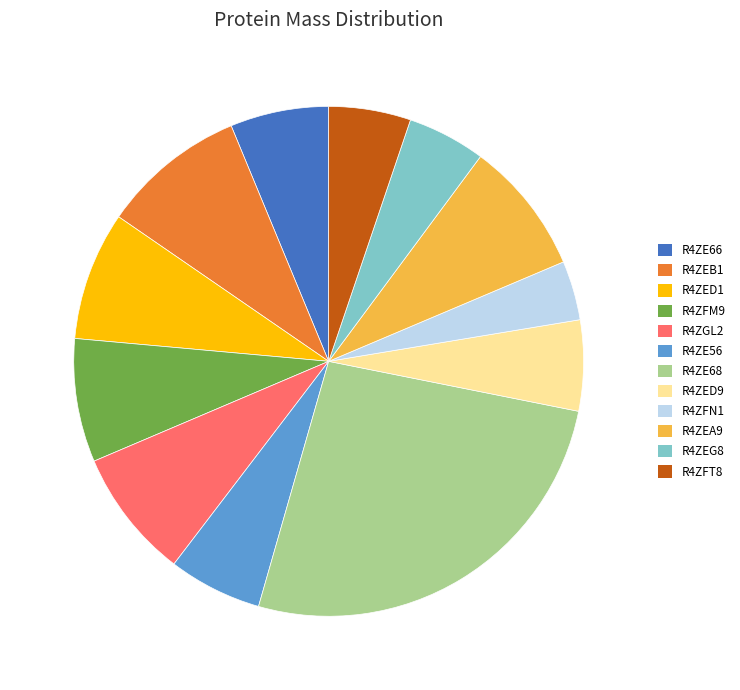

The R4ZE56 slice represents 6% of the pie. True or false?

True